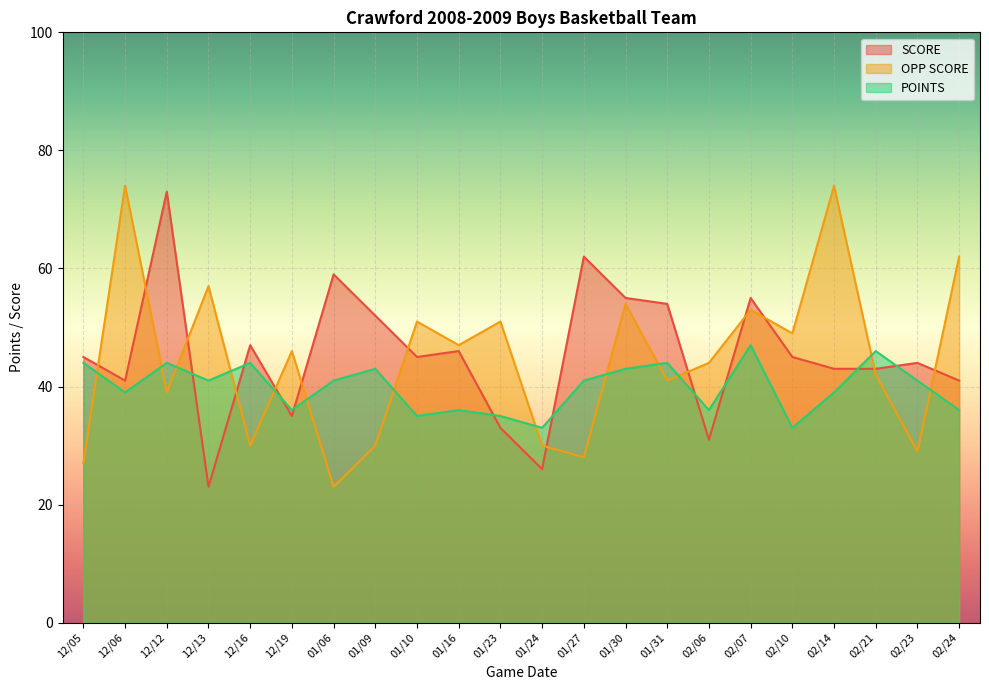

Reading left to right, transcribe all the data shown in this chart.

SCORE: 12/05=45	12/06=41	12/12=73	12/13=23	12/16=47	12/19=35	01/06=59	01/09=52	01/10=45	01/16=46	01/23=33	01/24=26	01/27=62	01/30=55	01/31=54	02/06=31	02/07=55	02/10=45	02/14=43	02/21=43	02/23=44	02/24=41
OPP SCORE: 12/05=27	12/06=74	12/12=39	12/13=57	12/16=30	12/19=46	01/06=23	01/09=30	01/10=51	01/16=47	01/23=51	01/24=30	01/27=28	01/30=54	01/31=41	02/06=44	02/07=53	02/10=49	02/14=74	02/21=42	02/23=29	02/24=62
POINTS: 12/05=44	12/06=39	12/12=44	12/13=41	12/16=44	12/19=36	01/06=41	01/09=43	01/10=35	01/16=36	01/23=35	01/24=33	01/27=41	01/30=43	01/31=44	02/06=36	02/07=47	02/10=33	02/14=39	02/21=46	02/23=41	02/24=36